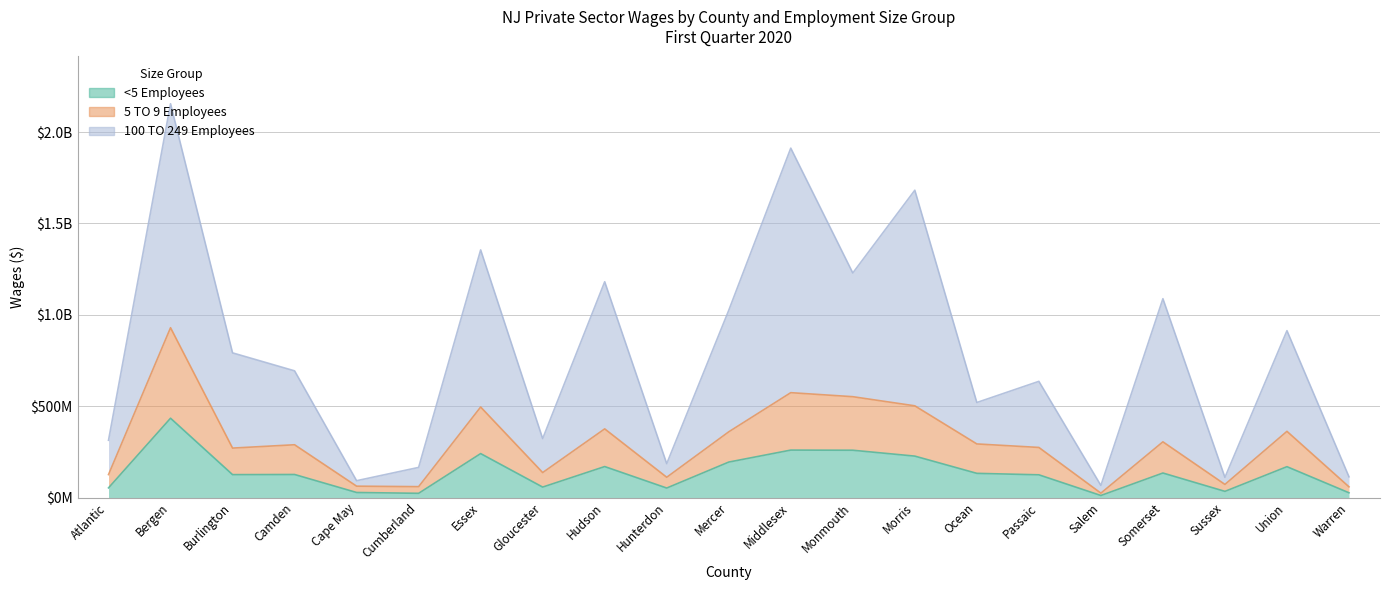

True or false: 5 TO 9 Employees and <5 Employees intersect in this chart.

False